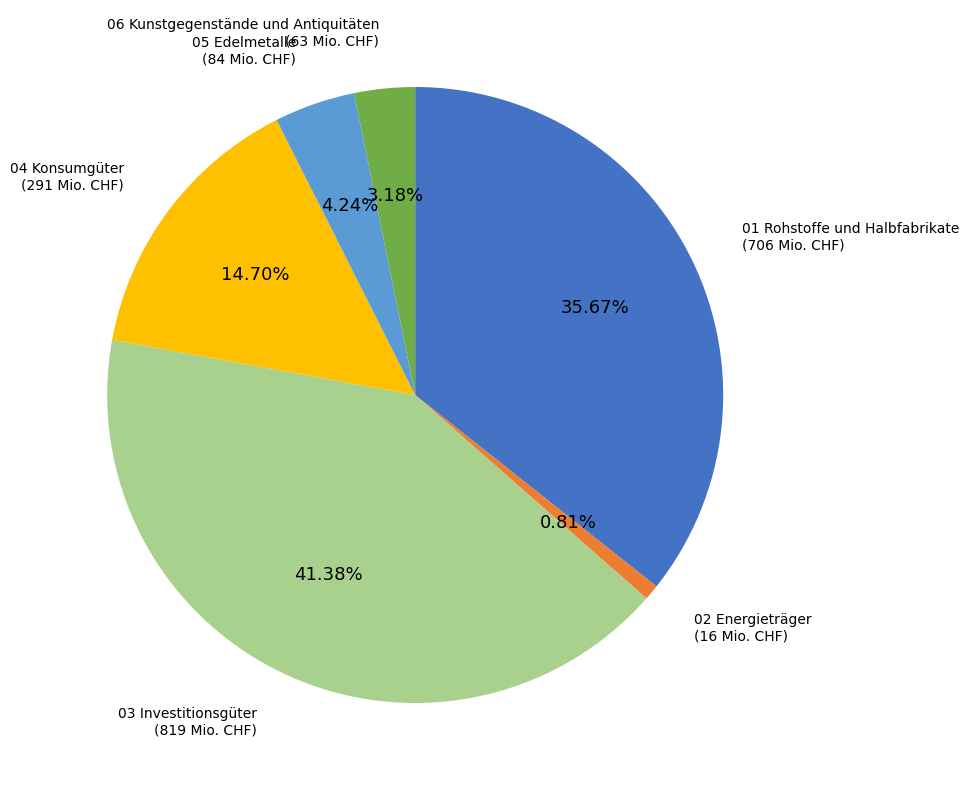

Does any single category account for the majority?

No